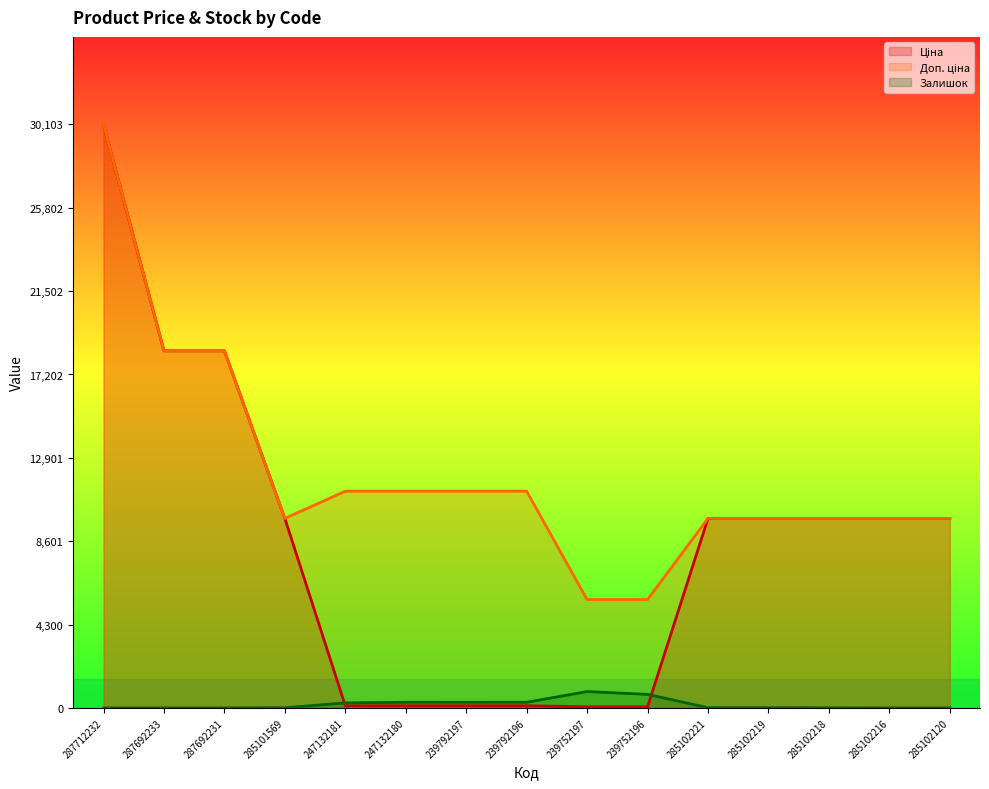

Reading right to left, list all the values displayed in this chart.

Ціна: 9775.5	9775.5	9775.5	9775.5	9775.5	55.9	55.9	111.8	111.8	111.8	111.8	9775.5	18420.9	18420.9	30102.8
Доп. ціна: 9775.5	9775.5	9775.5	9775.5	9775.5	5591.0	5591.0	11182.0	11182.0	11182.0	11182.0	9775.5	18420.9	18420.9	30102.8
Залишок: 0.0	0.0	3.0	11.0	11.0	698.0	845.0	290.0	289.0	290.0	260.0	7.0	0.0	0.0	0.0